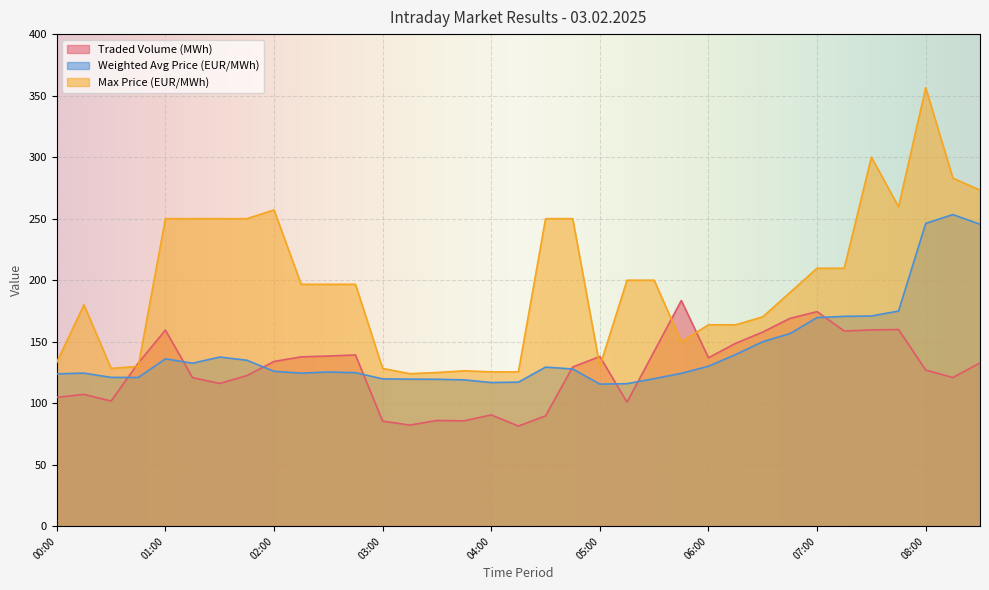

What is the smallest value displayed?

81.5